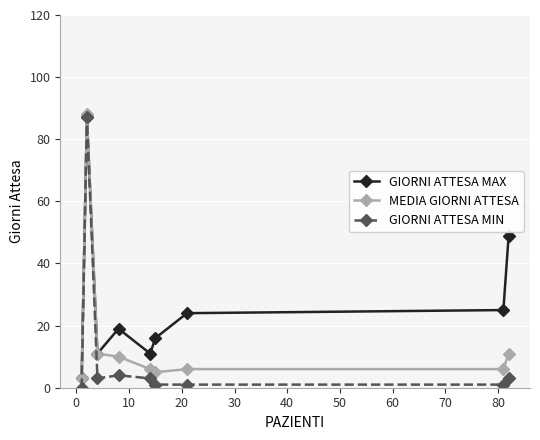

Rank the series by their average value, from lowest to highest.

GIORNI ATTESA MIN, MEDIA GIORNI ATTESA, GIORNI ATTESA MAX